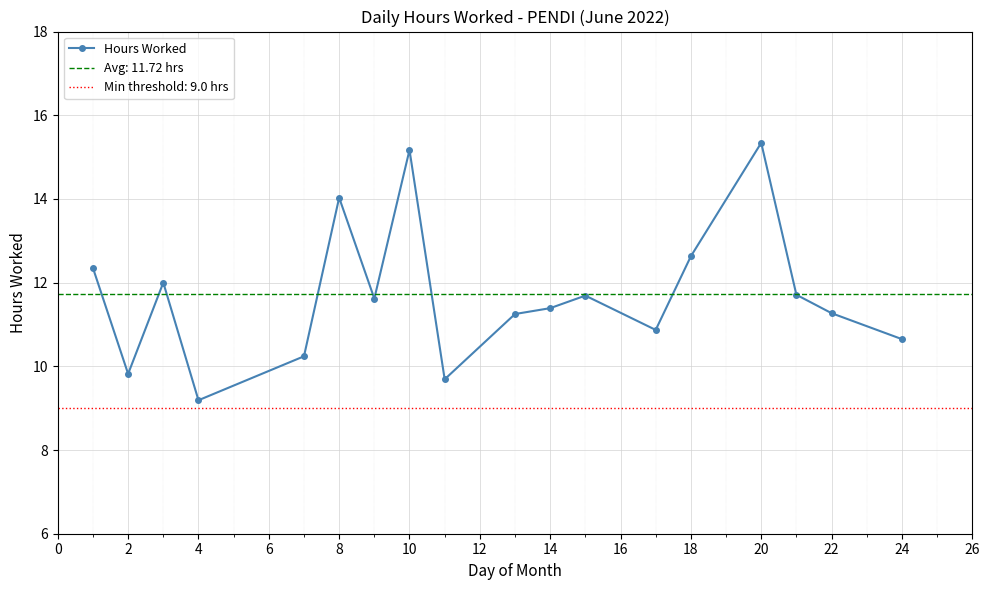

Is it true that the value at 8 is 14.0?

True